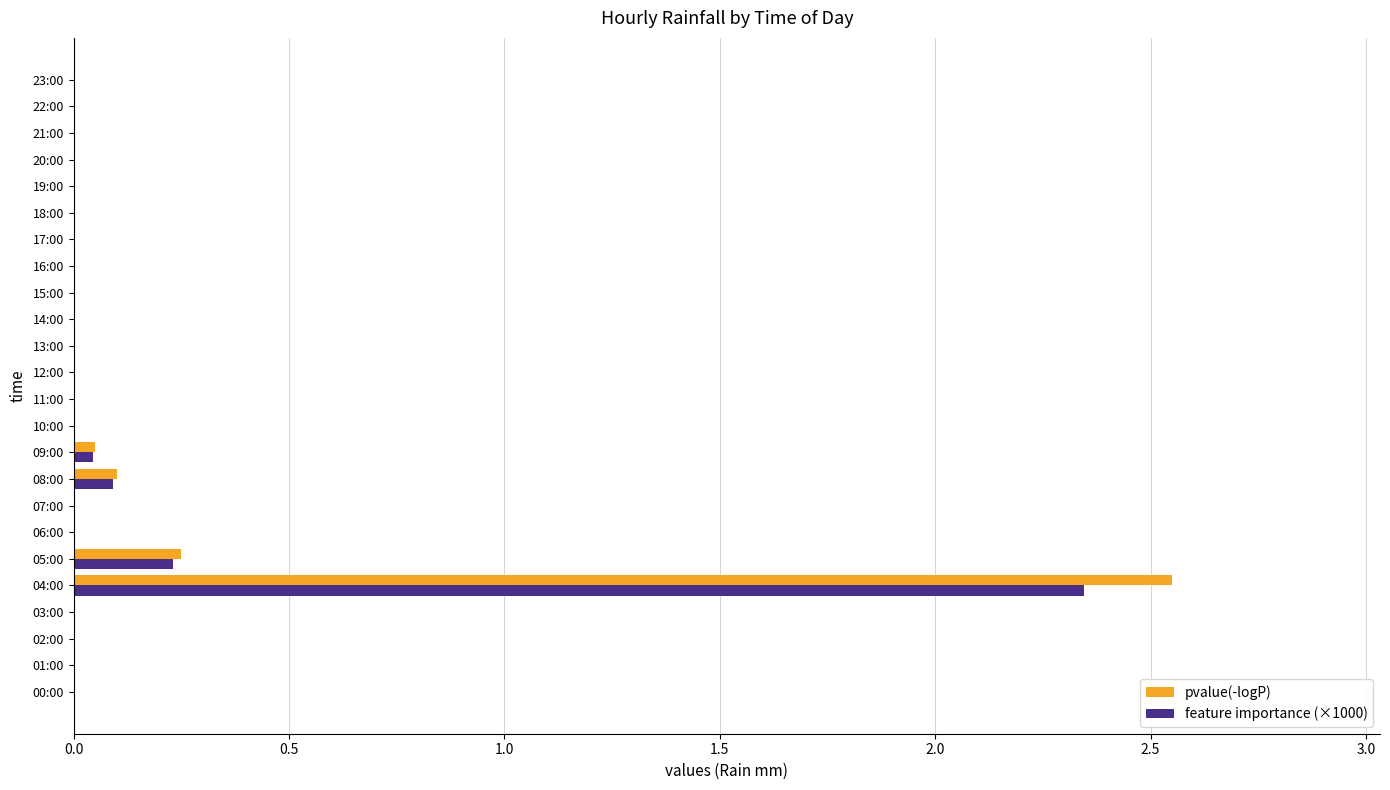

Where is pvalue(-logP) nearest to the value 1?

05:00